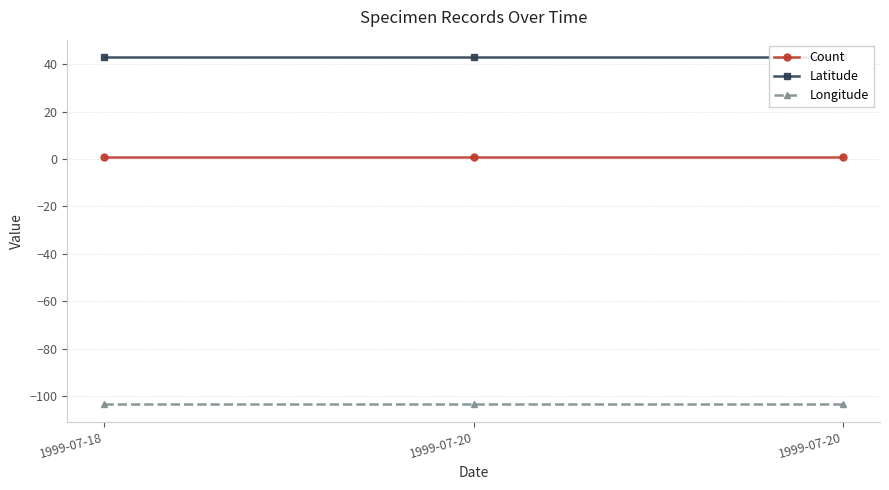

What are all the series names shown in the legend?

Count, Latitude, Longitude